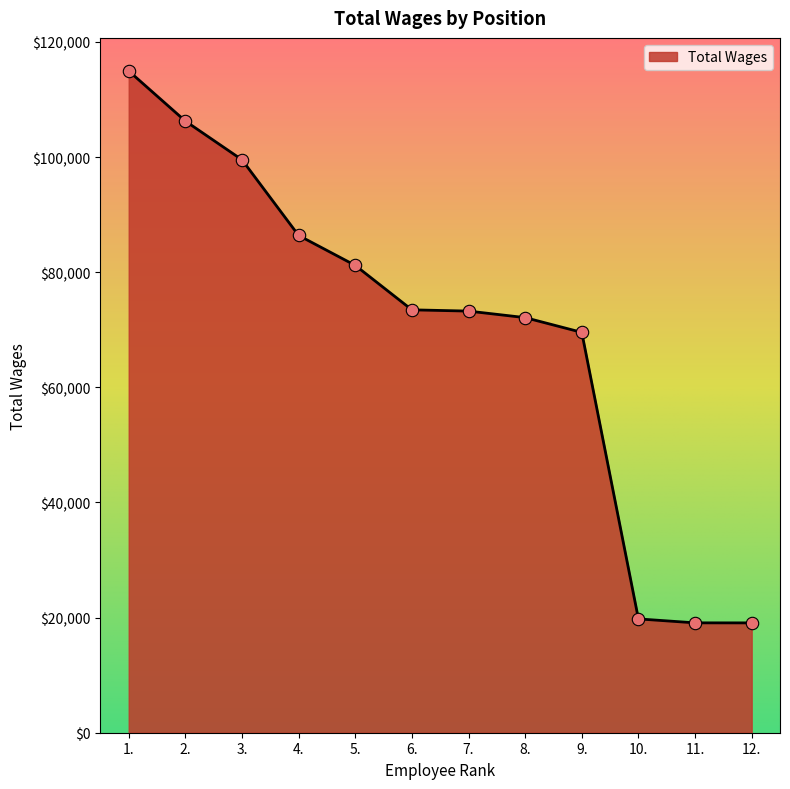

Approximately how many times larger is the value at 5. compared to 1.?

0.7